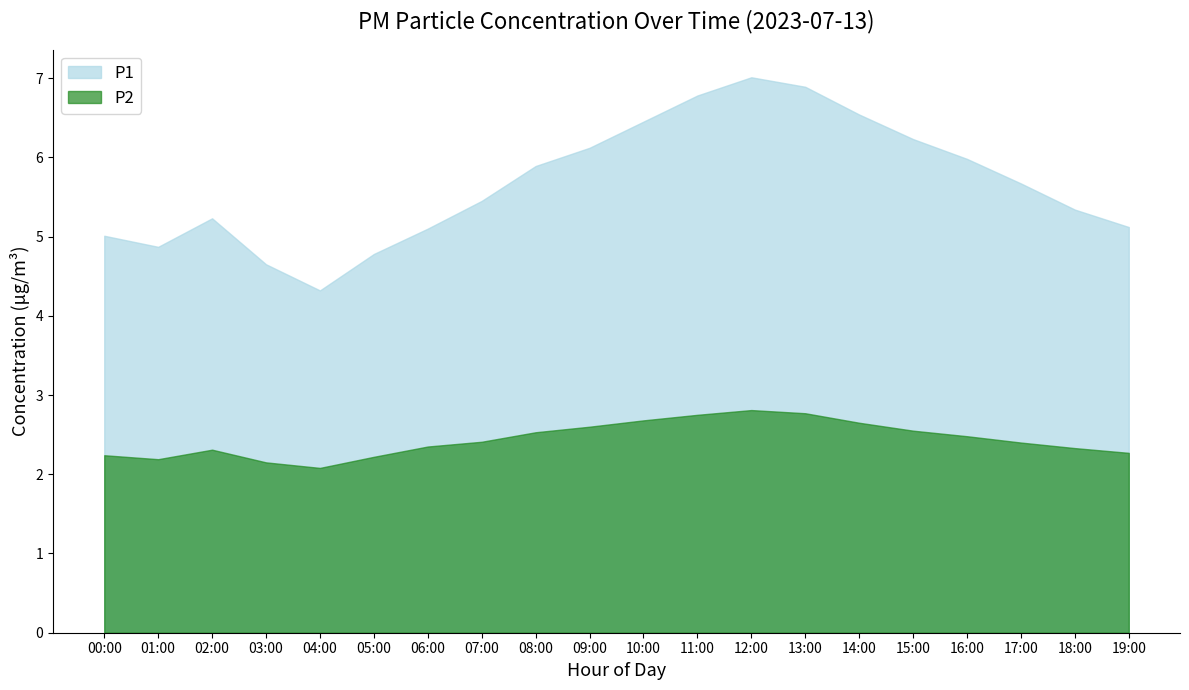

Reading left to right, list all the values displayed in this chart.

P1: 5.0	4.9	5.2	4.7	4.3	4.8	5.1	5.5	5.9	6.1	6.5	6.8	7.0	6.9	6.5	6.2	6.0	5.7	5.3	5.1
P2: 2.2	2.2	2.3	2.1	2.1	2.2	2.4	2.4	2.5	2.6	2.7	2.8	2.8	2.8	2.6	2.5	2.5	2.4	2.3	2.3